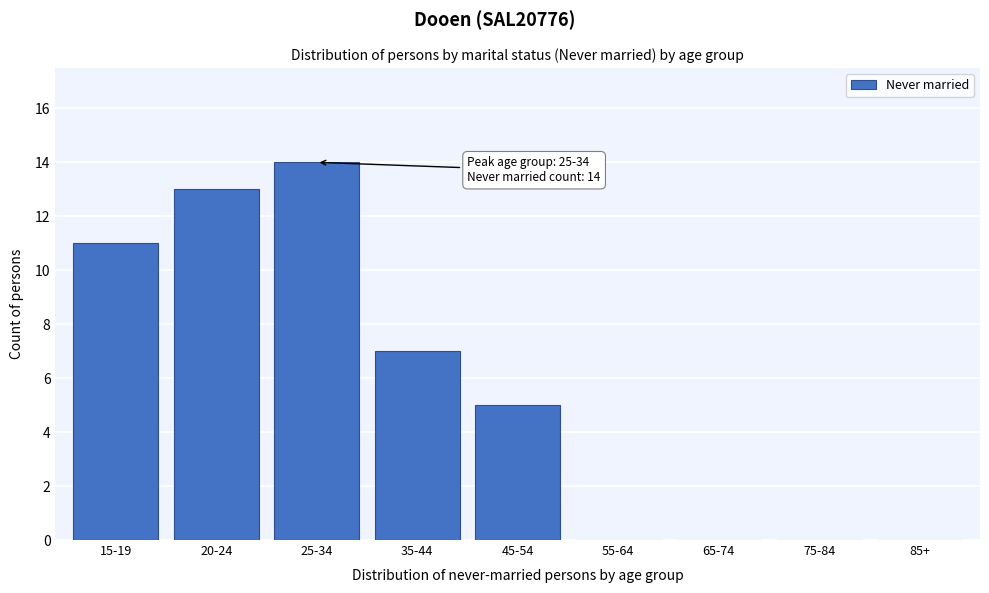

Reading left to right, extract all data points from this chart.

15-19=11	20-24=13	25-34=14	35-44=7	45-54=5	55-64=0	65-74=0	75-84=0	85+=0